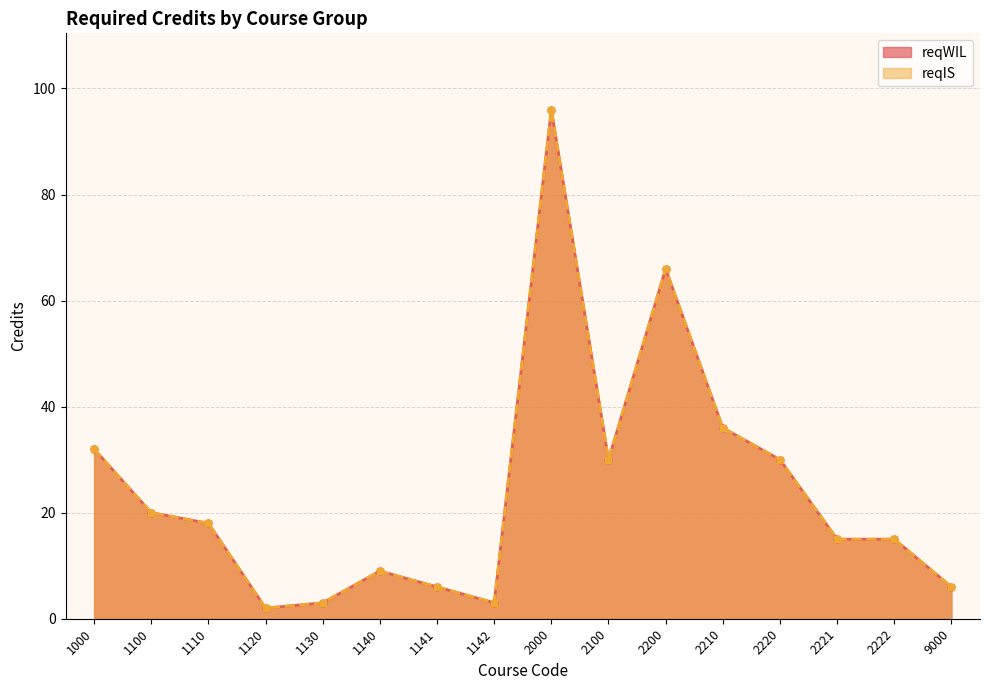

What is the difference between the reqWIL values at 1130 and 2210?

33